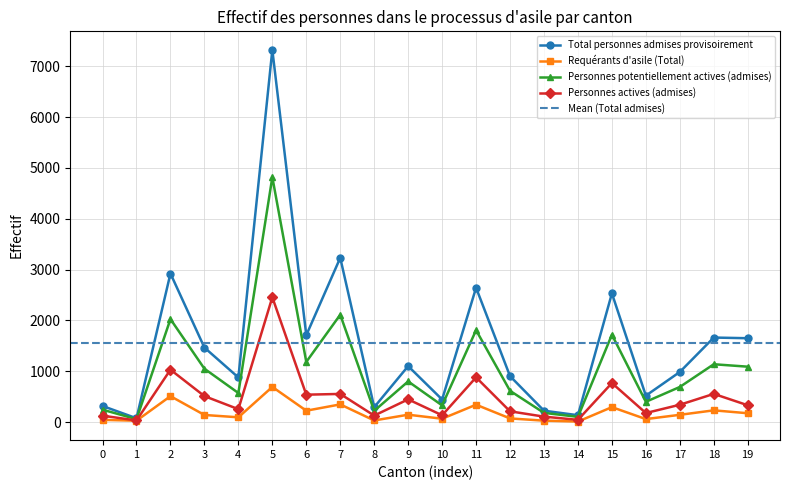

What is the value of the Personnes actives (admises) point at the 13th from the left?

211